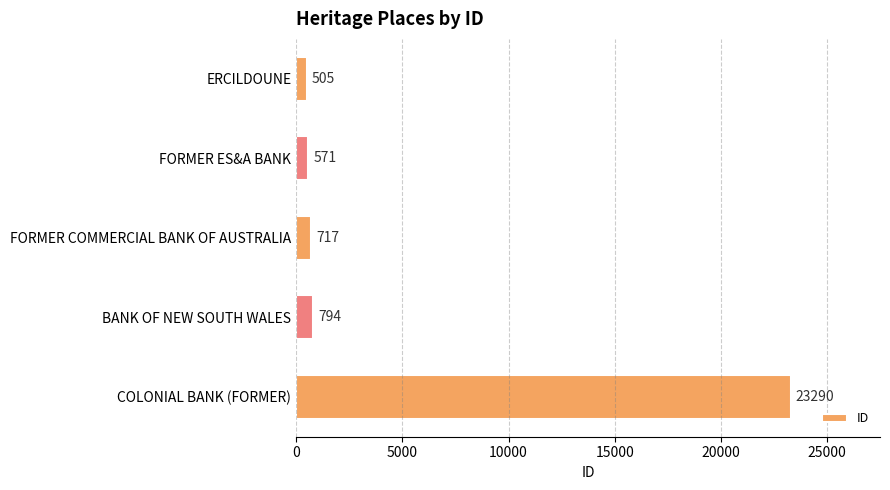

What is the change in value from ERCILDOUNE to COLONIAL BANK (FORMER)?

+22785